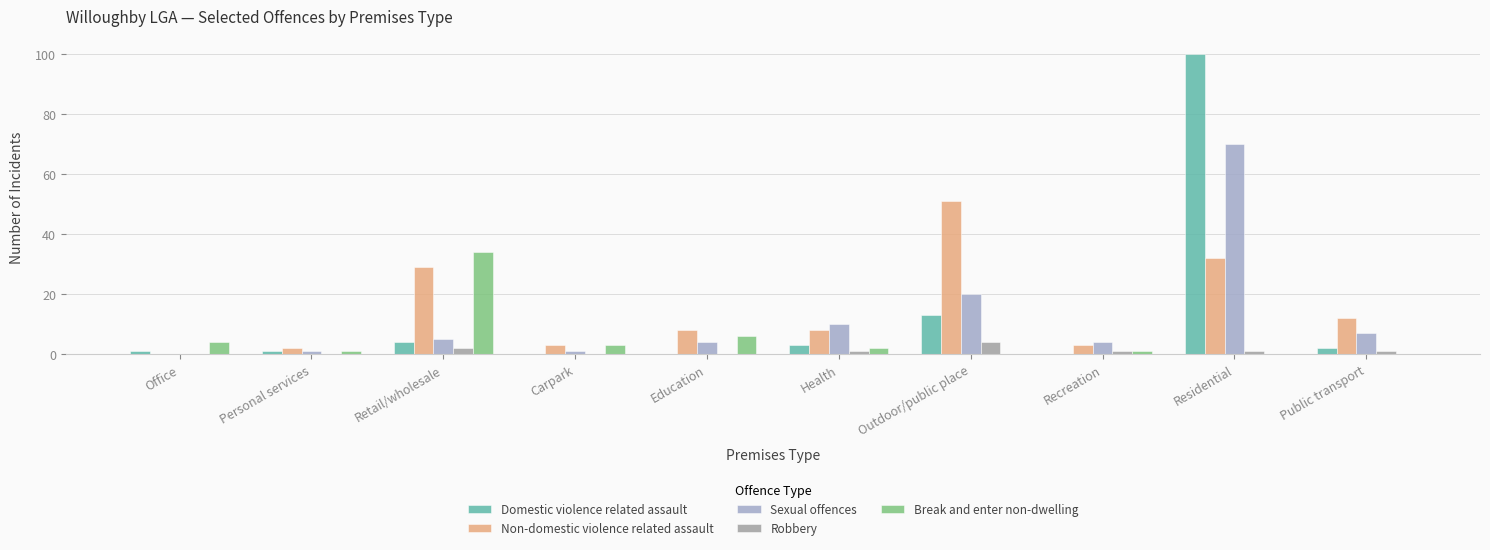

What is the spread (max minus min) of values at Retail/wholesale?

32